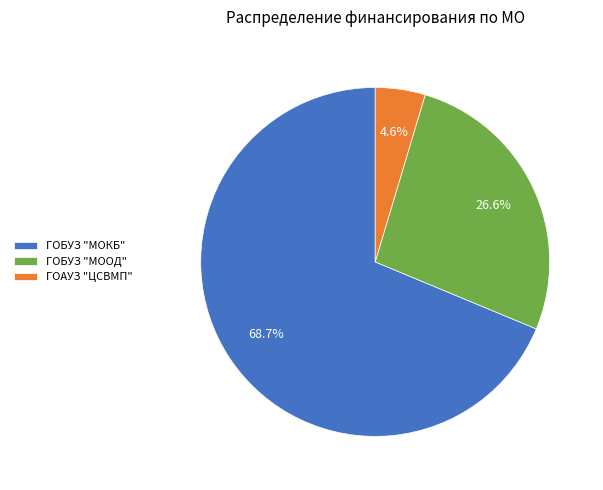

Does ГОБУЗ "МОКБ" represent more than half of the total?

Yes